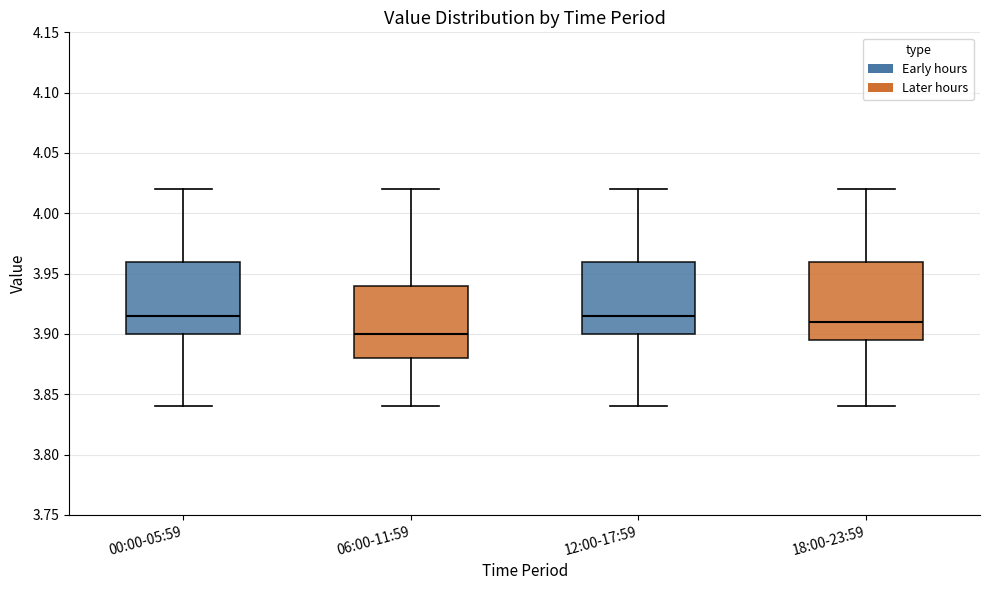

Reading left to right, read every box against the y-axis: the position of its median line, the range the box covers, and the ends of its whiskers. The values are not printed on the chart, so give them approximately, as read against the axis.

00:00-05:59: median 3.915, box 3.900 to 3.960, whiskers 3.840 to 4.020
06:00-11:59: median 3.900, box 3.880 to 3.940, whiskers 3.840 to 4.020
12:00-17:59: median 3.915, box 3.900 to 3.960, whiskers 3.840 to 4.020
18:00-23:59: median 3.910, box 3.895 to 3.960, whiskers 3.840 to 4.020